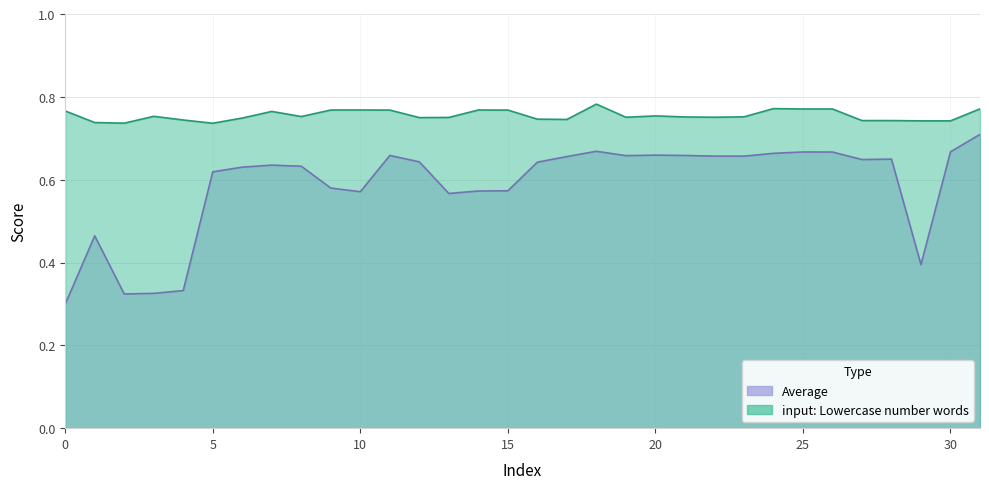

Reading left to right, what are all the values shown in this chart?

Average: 0=0.3	1=0.5	2=0.3	3=0.3	4=0.3	5=0.6	6=0.6	7=0.6	8=0.6	9=0.6	10=0.6	11=0.7	12=0.6	13=0.6	14=0.6	15=0.6	16=0.6	17=0.7	18=0.7	19=0.7	20=0.7	21=0.7	22=0.7	23=0.7	24=0.7	25=0.7	26=0.7	27=0.6	28=0.6	29=0.4	30=0.7	31=0.7
input: Lowercase number words: 0=0.8	1=0.7	2=0.7	3=0.8	4=0.7	5=0.7	6=0.7	7=0.8	8=0.8	9=0.8	10=0.8	11=0.8	12=0.7	13=0.8	14=0.8	15=0.8	16=0.7	17=0.7	18=0.8	19=0.8	20=0.8	21=0.8	22=0.8	23=0.8	24=0.8	25=0.8	26=0.8	27=0.7	28=0.7	29=0.7	30=0.7	31=0.8